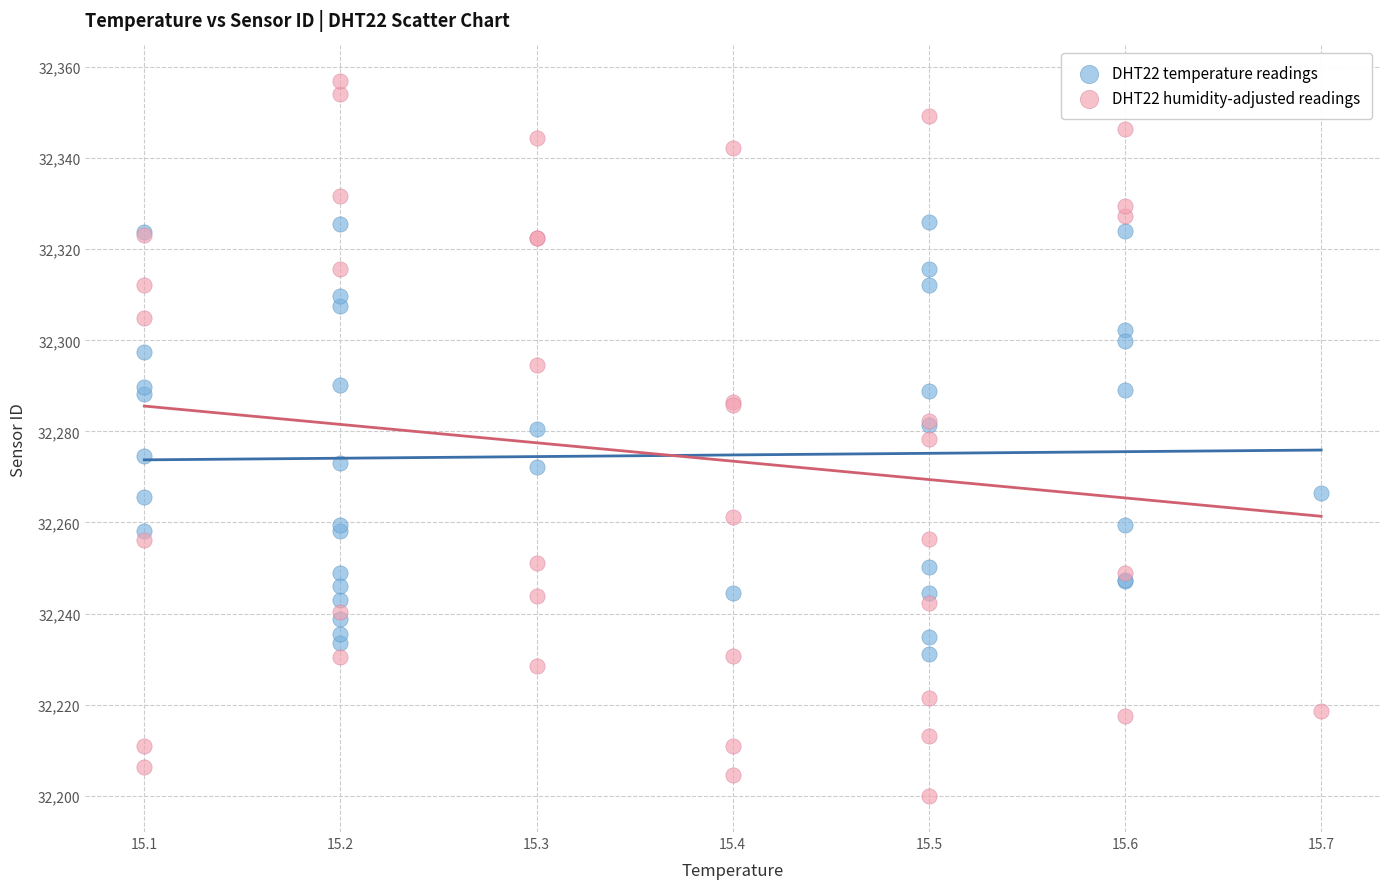

Which series has the largest Y range (max minus min)?

DHT22 humidity-adjusted readings